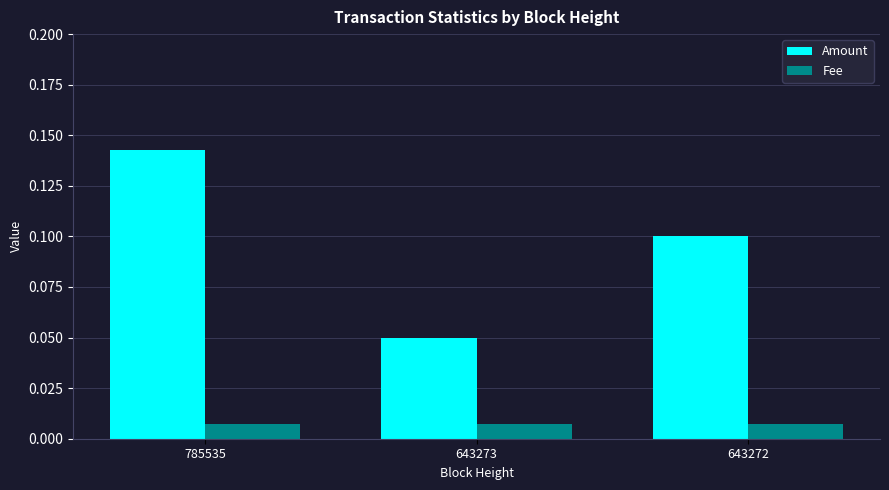

At which label does Amount reach its peak?

785535